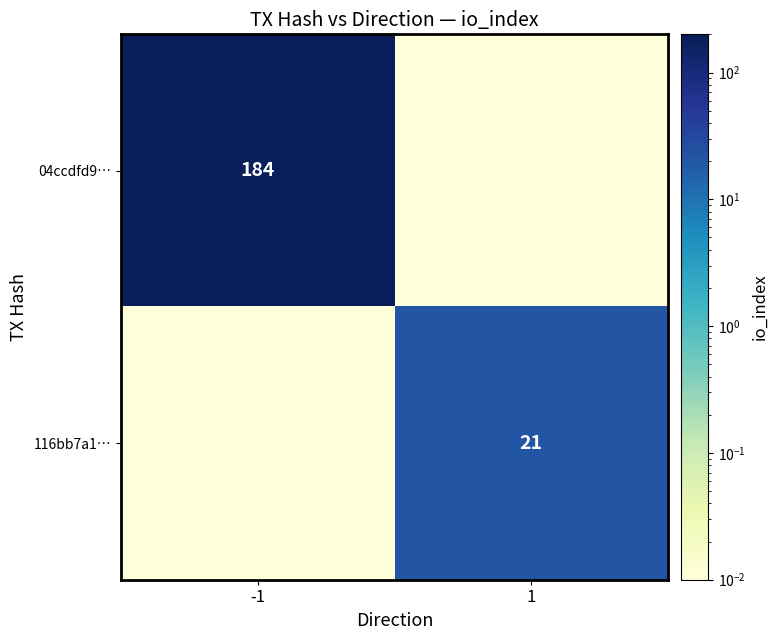

Is the value of 116bb7a1… at 1 greater than the value of 04ccdfd9… at -1?

No